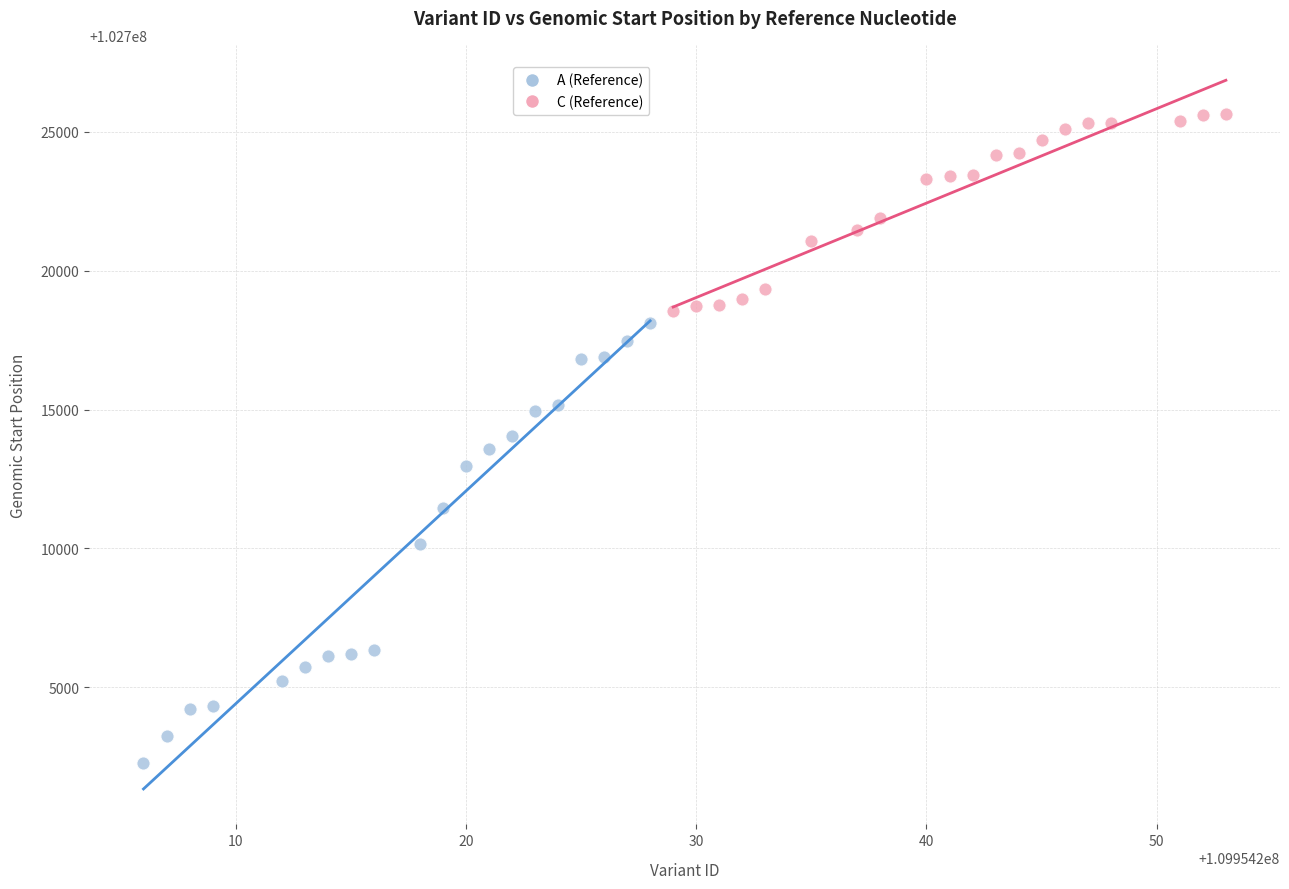

Which series has the largest Y range (max minus min)?

A (Reference)